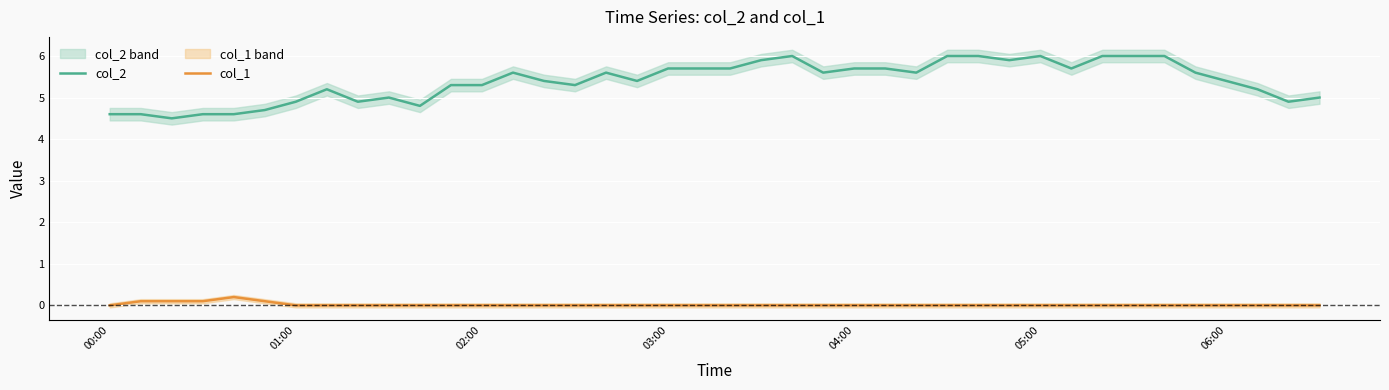

List the series in order of their peak value, highest first.

col_2, col_1